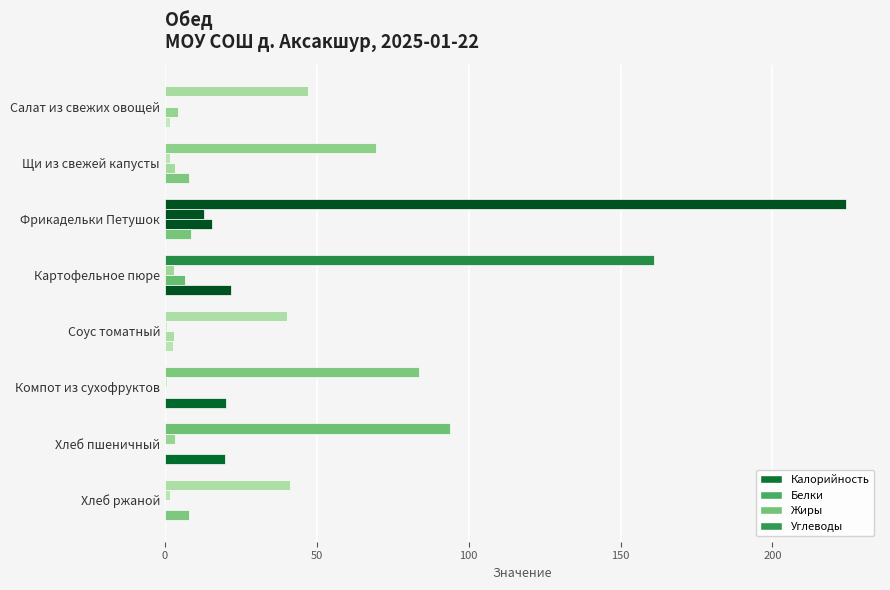

How many data points in Белки are above 1?

5